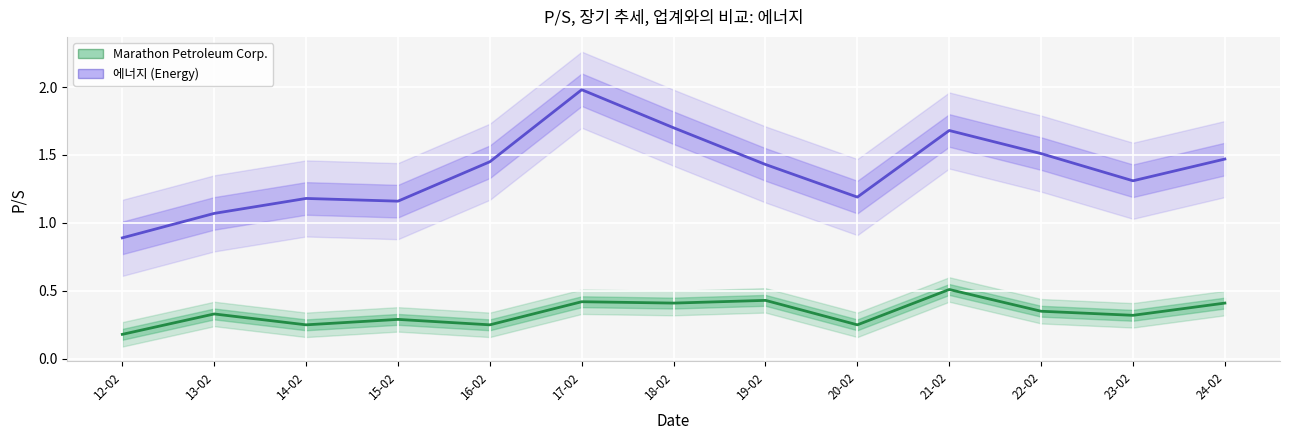

True or false: Marathon Petroleum Corp. and 에너지 cross at least once.

False